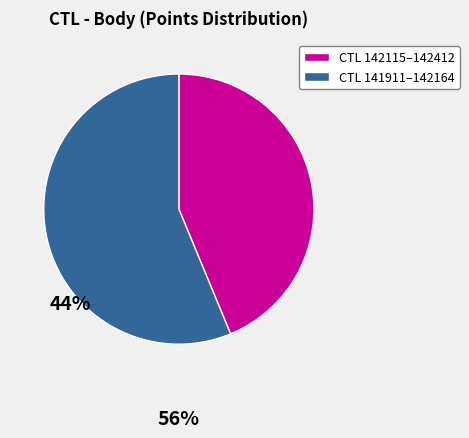

How many segments does this pie chart have?

2